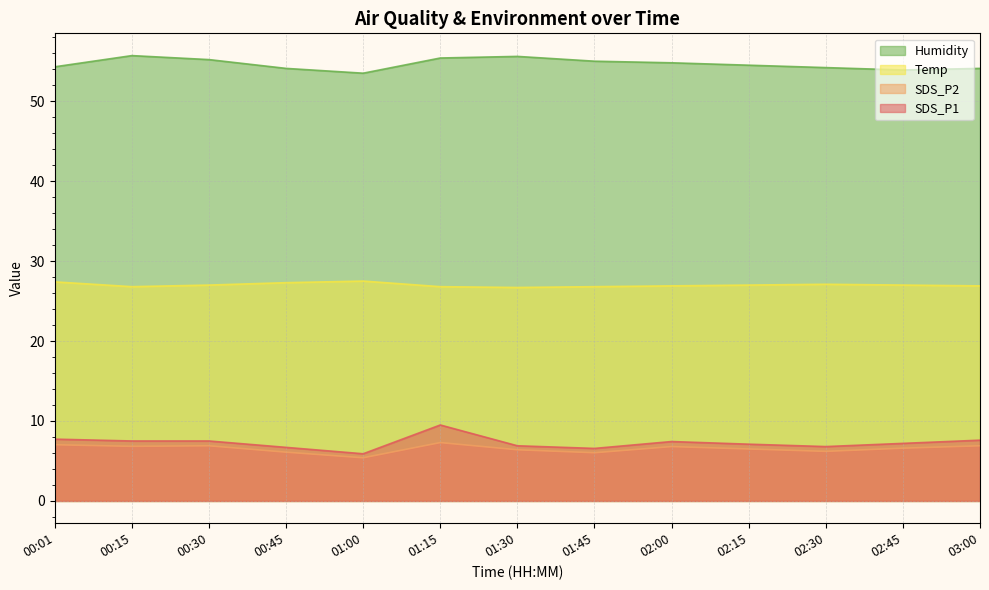

At which label does SDS_P2 first exceed 6?

00:01